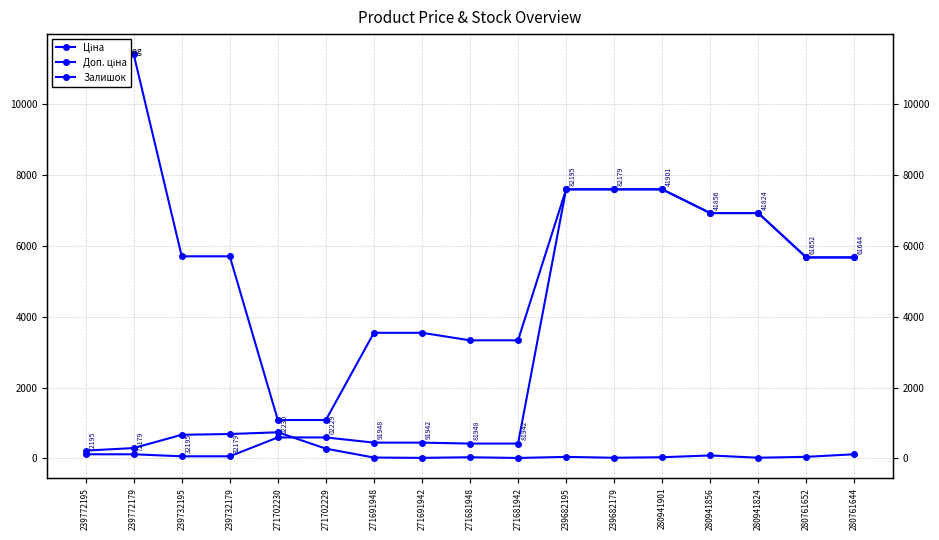

List the series in order of their peak value, highest first.

Доп. ціна, Ціна, Залишок